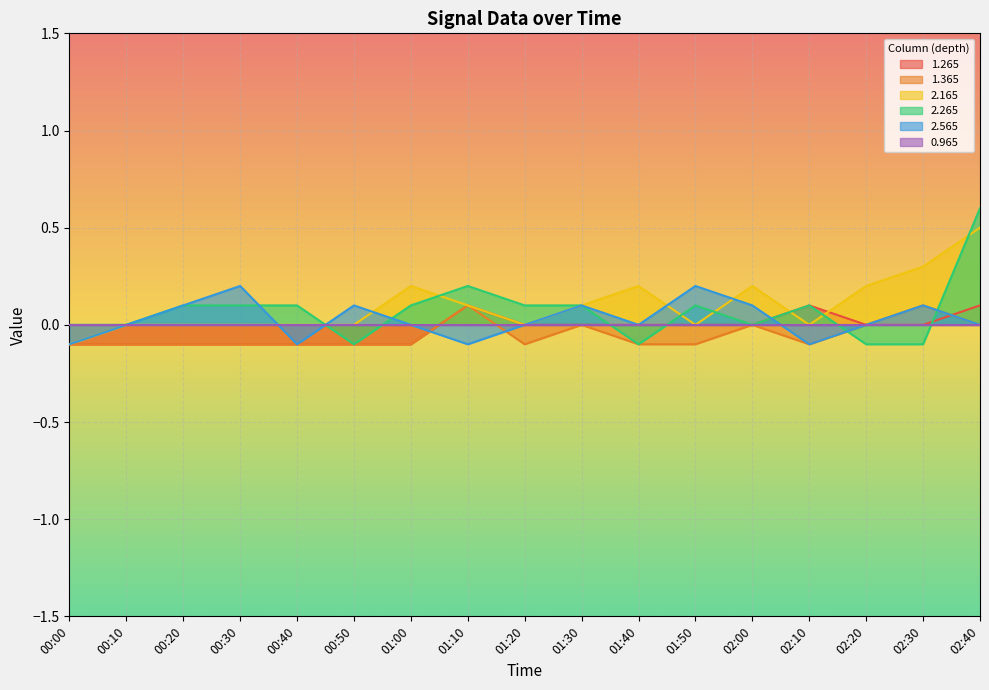

True or false: 2.265 has a value of -0.2 at 02:00.

False